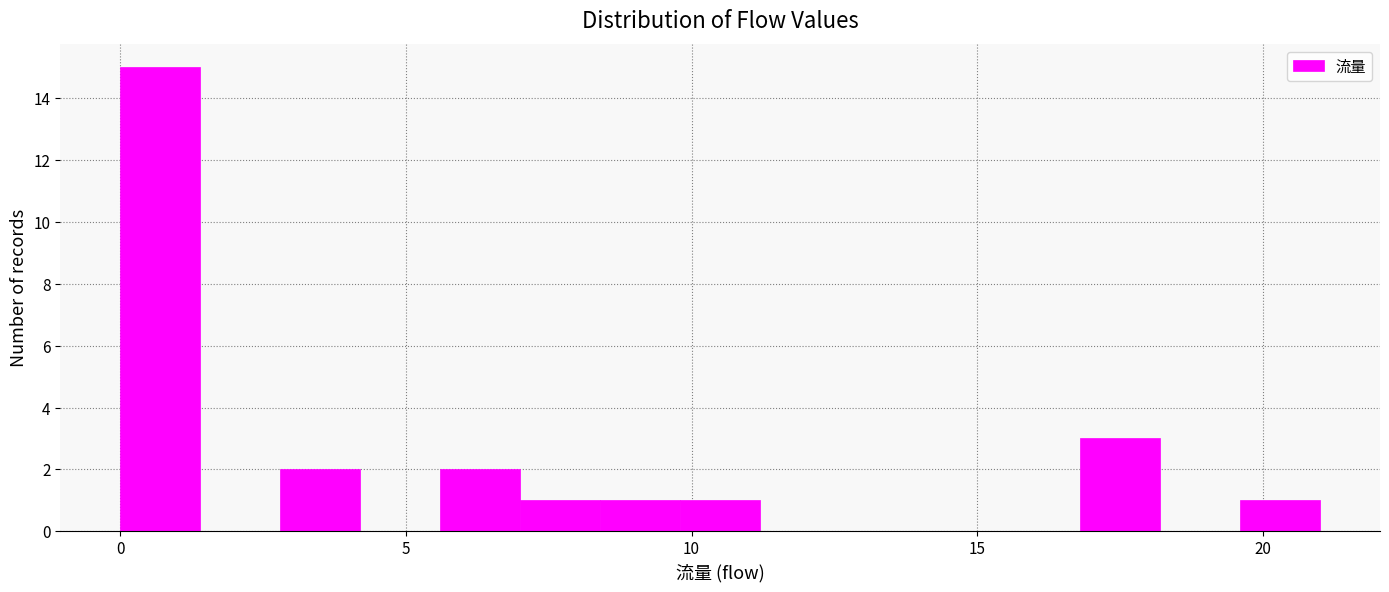

Around what value on the x-axis is the tallest bar? Give the approximate position of its centre, as read against the axis.

0.5